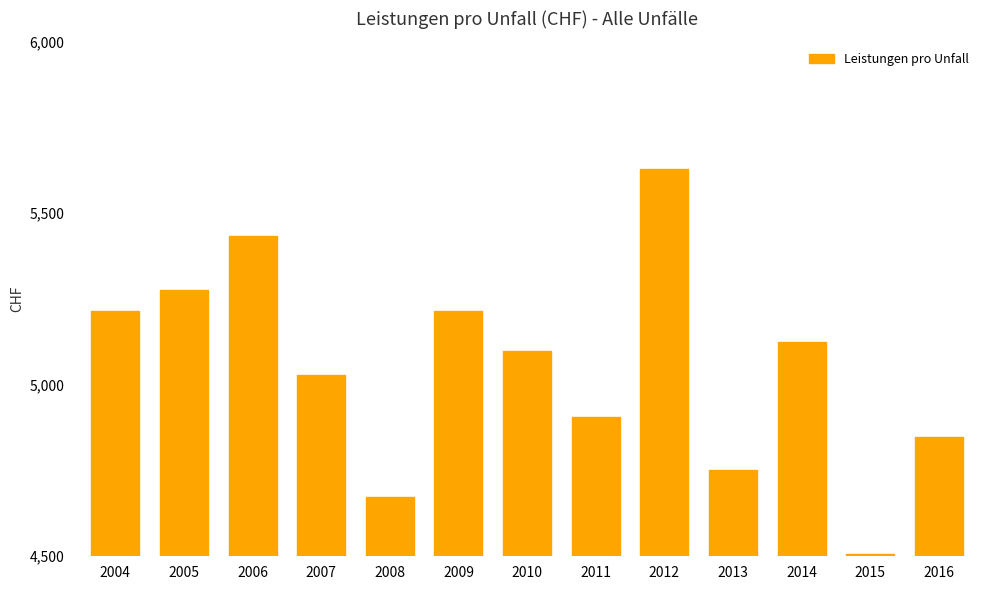

Does the chart contain stacked bars?

No